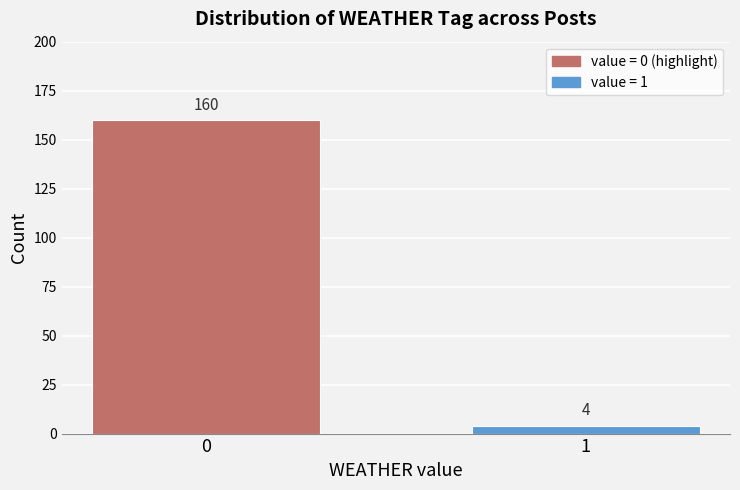

Reading left to right, list all the values displayed in this chart.

0=160	1=4